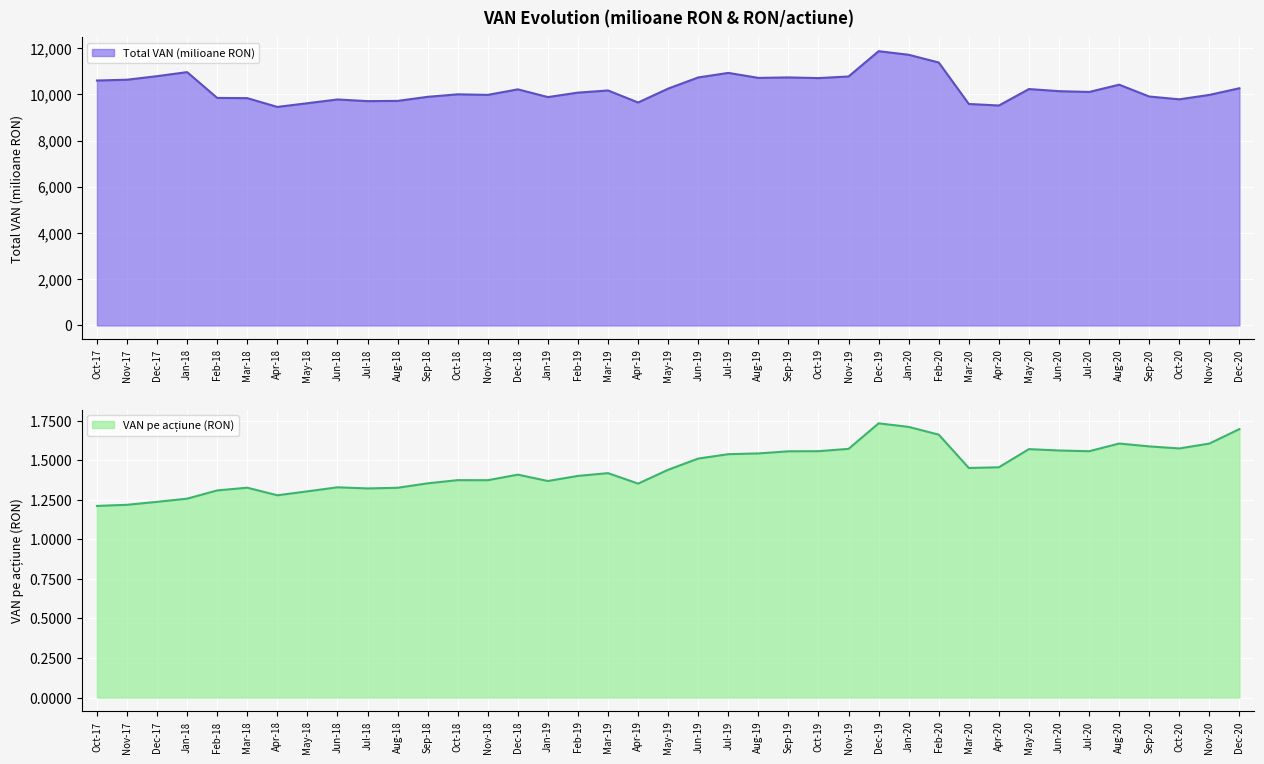

The value of Total VAN (milioane RON) at Apr-18 is 9458.1. True or false?

True